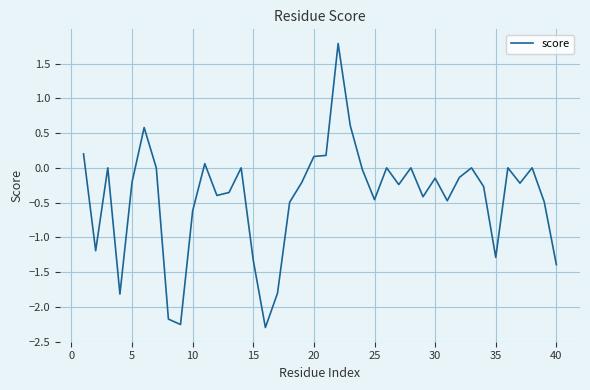

What is the minimum value shown in the chart?

-2.3